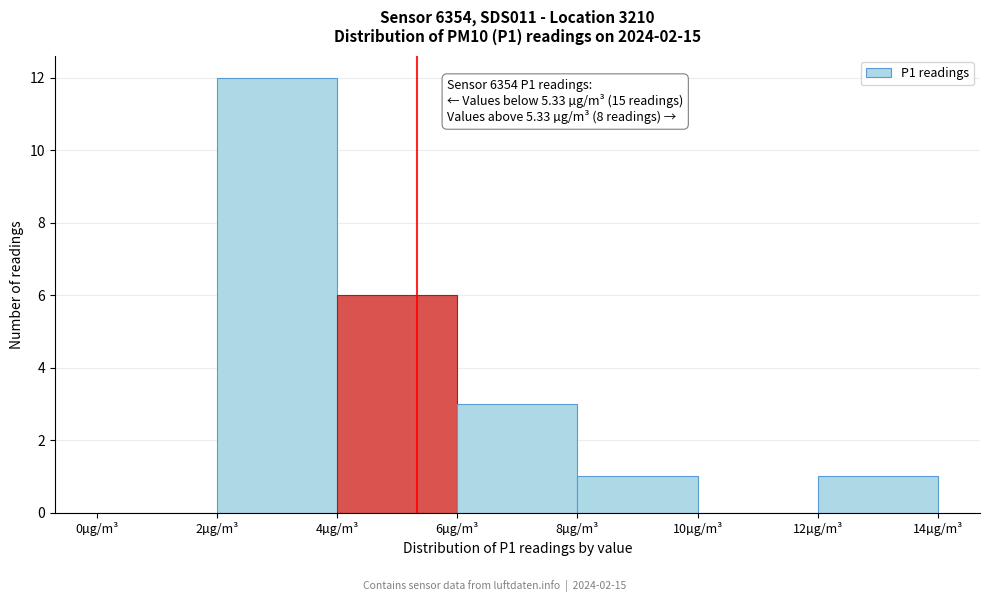

Over which range of the x-axis is the bar tallest?

2 to 4